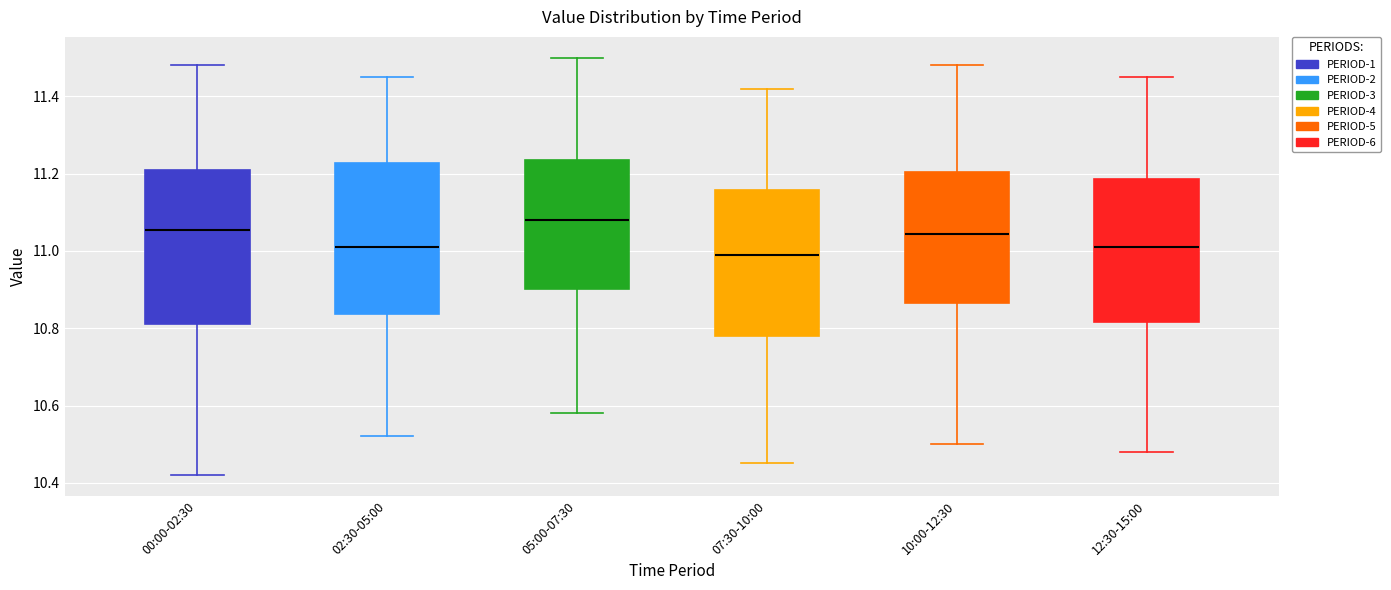

Where does the lower whisker of the box for 02:30-05:00 end on the y-axis? The values are not printed on the chart, so give them approximately, as read against the axis.

10.52